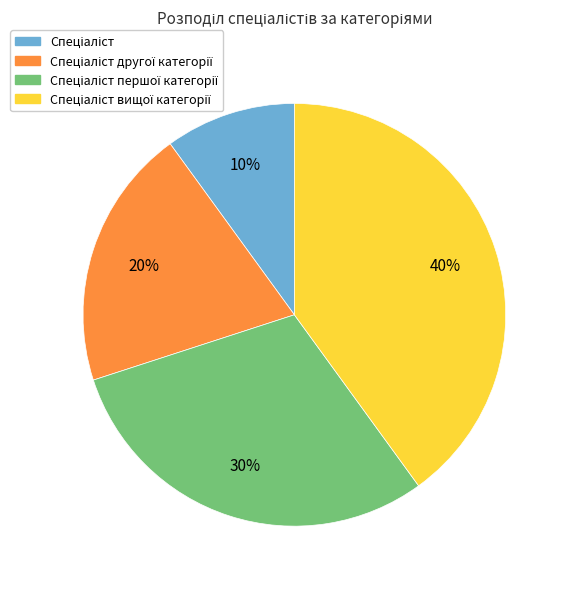

Is there a majority slice in this chart?

No